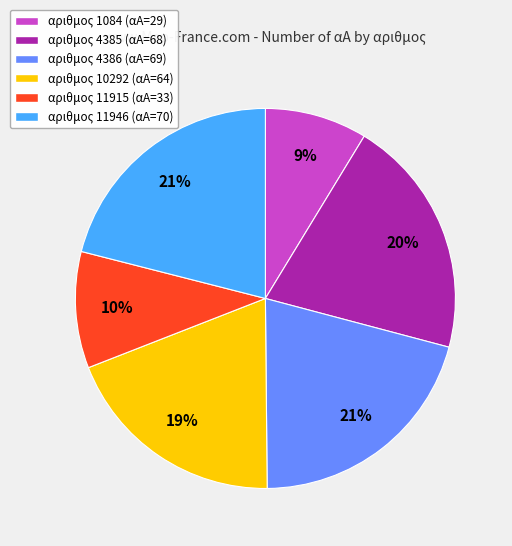

To the nearest percent, what is the average slice percentage?

17%